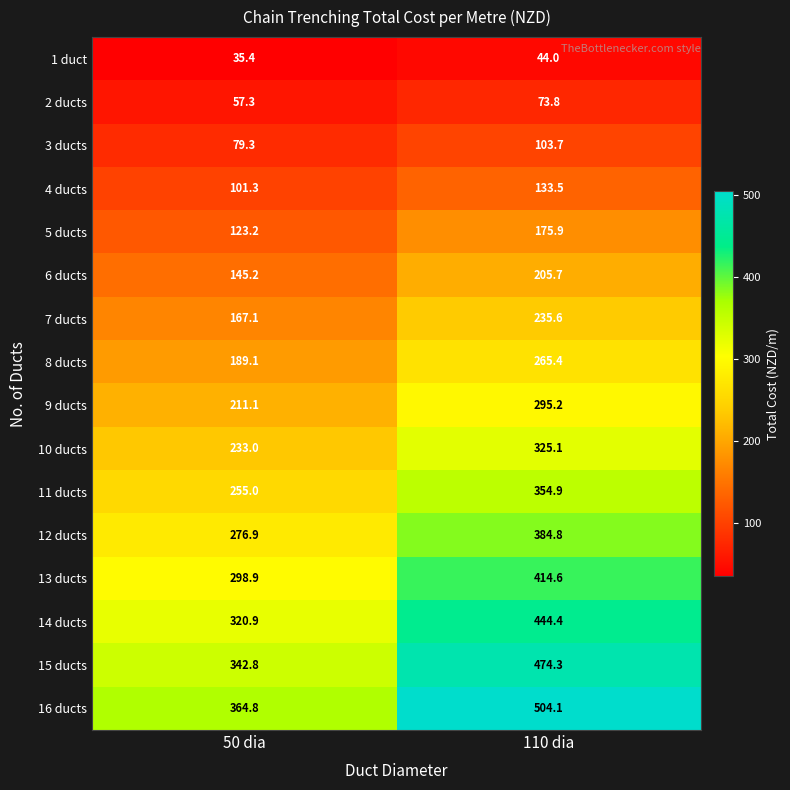

At which label is 7 ducts closest to 201?

50 dia